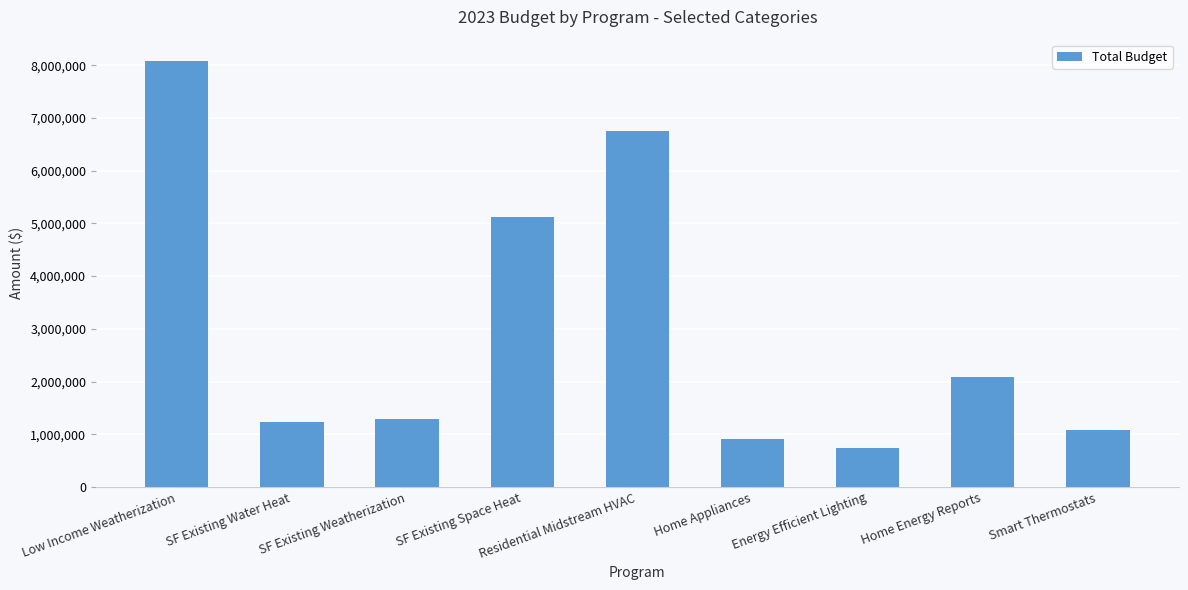

What is the sum of all values?

27288620.9